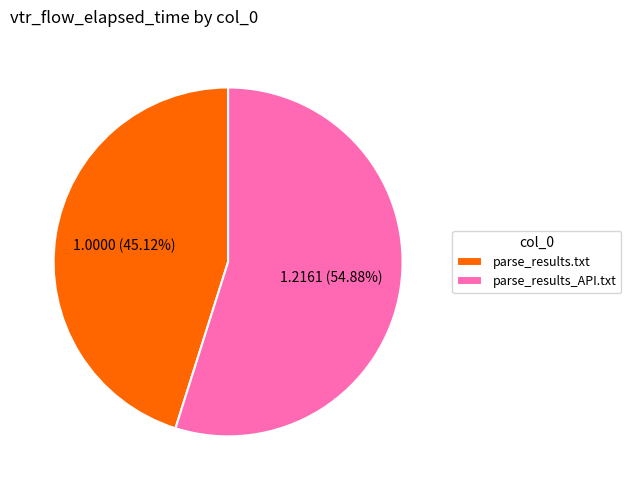

To the nearest percent, what is the average slice percentage?

50%